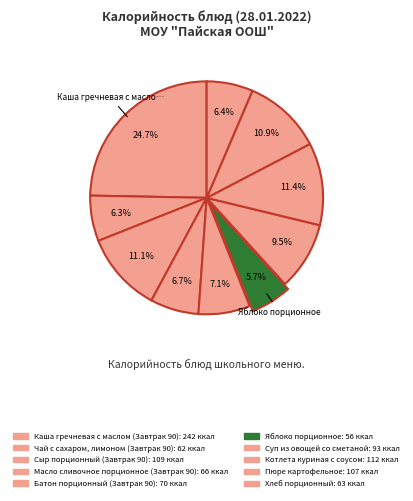

How many segments does this pie chart have?

10